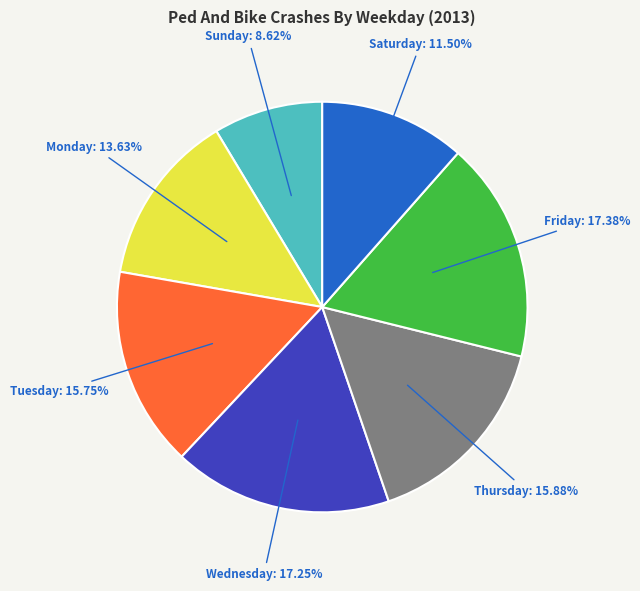

Is there any slice that represents more than half of the pie?

No